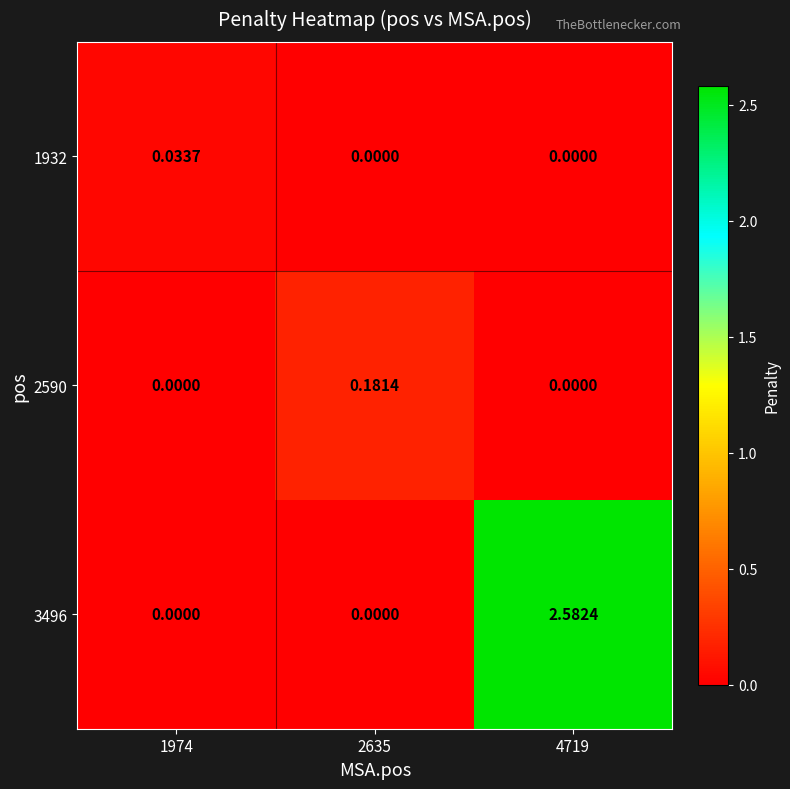

Which series changed the most between 2635 and 4719?

3496